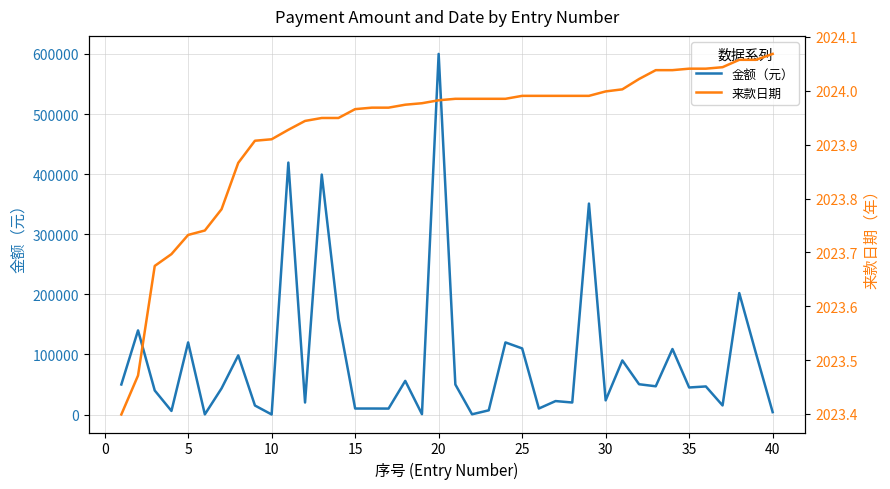

The value of 金额（元） at 35 is 45000.0. True or false?

True